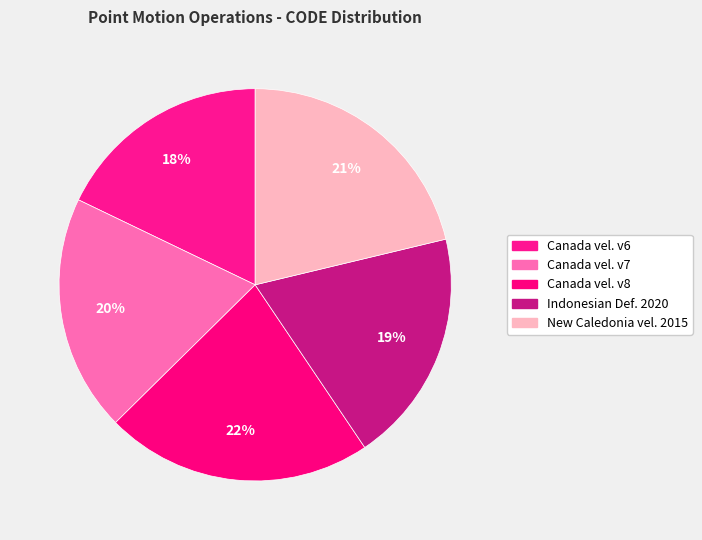

How many segments does this pie chart have?

5